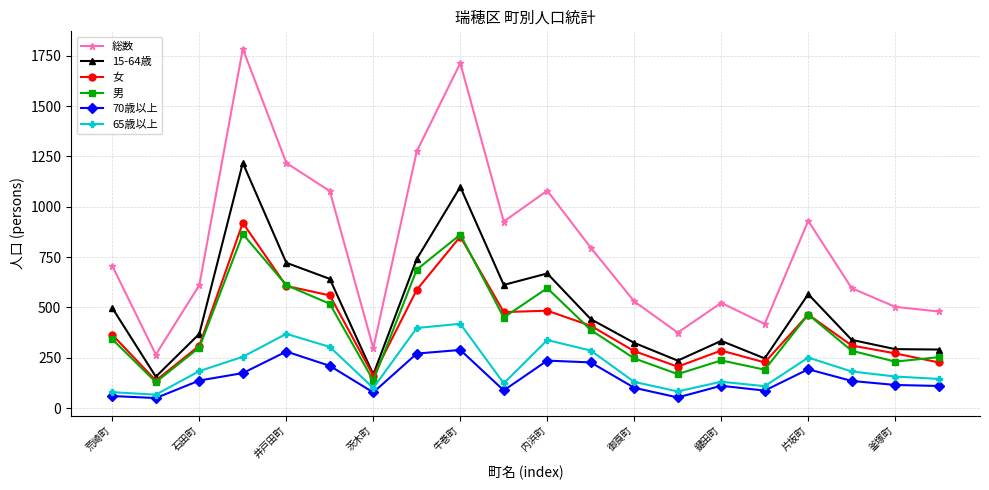

Which series has the widest spread of values?

総数